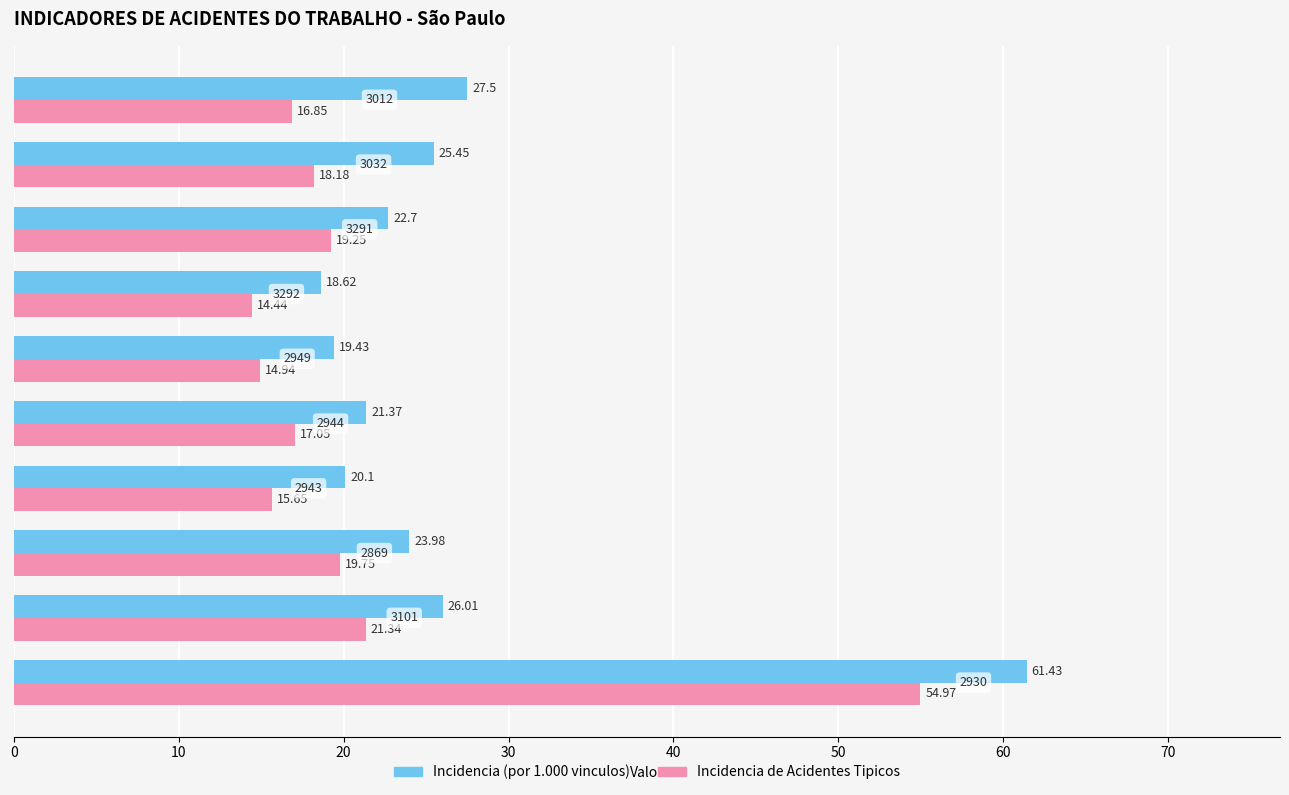

What is the difference between the second highest and second lowest values in the Incidencia de Acidentes Tipicos series?

6.4